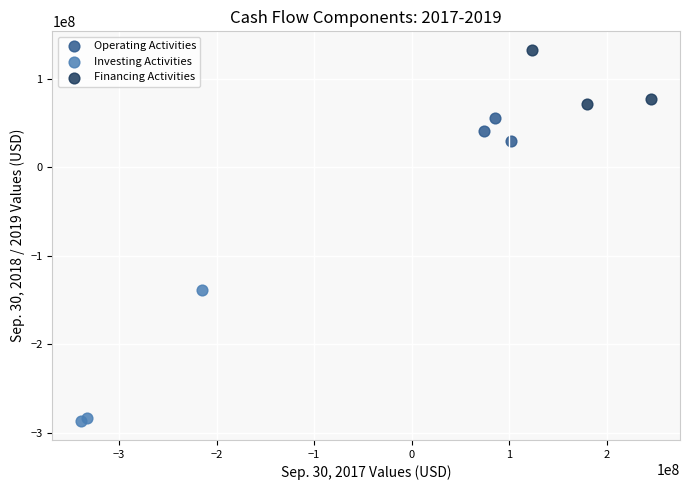

Which series contains the highest Y value?

Financing Activities